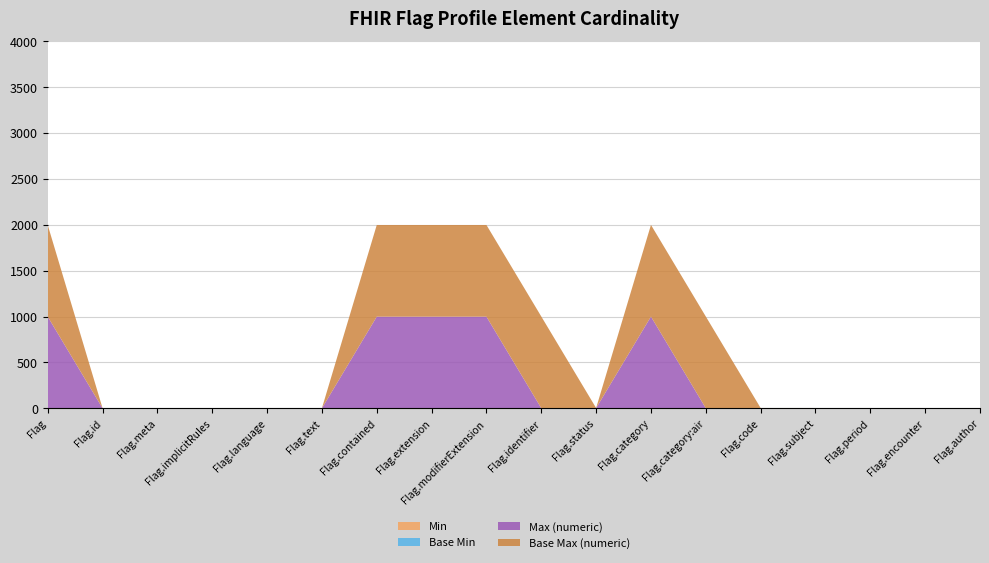

Reading right to left, extract all data points from this chart.

Min: 1	0	0	1	1	1	1	1	1	0	0	0	0	0	0	0	0	0
Base Min: 0	0	0	1	1	0	0	1	0	0	0	0	0	0	0	0	0	0
Max (numeric): 1	1	1	1	1	1	999	1	1	999	999	999	1	1	1	1	1	999
Base Max (numeric): 1	1	1	1	1	999	999	1	999	999	999	999	1	1	1	1	1	999